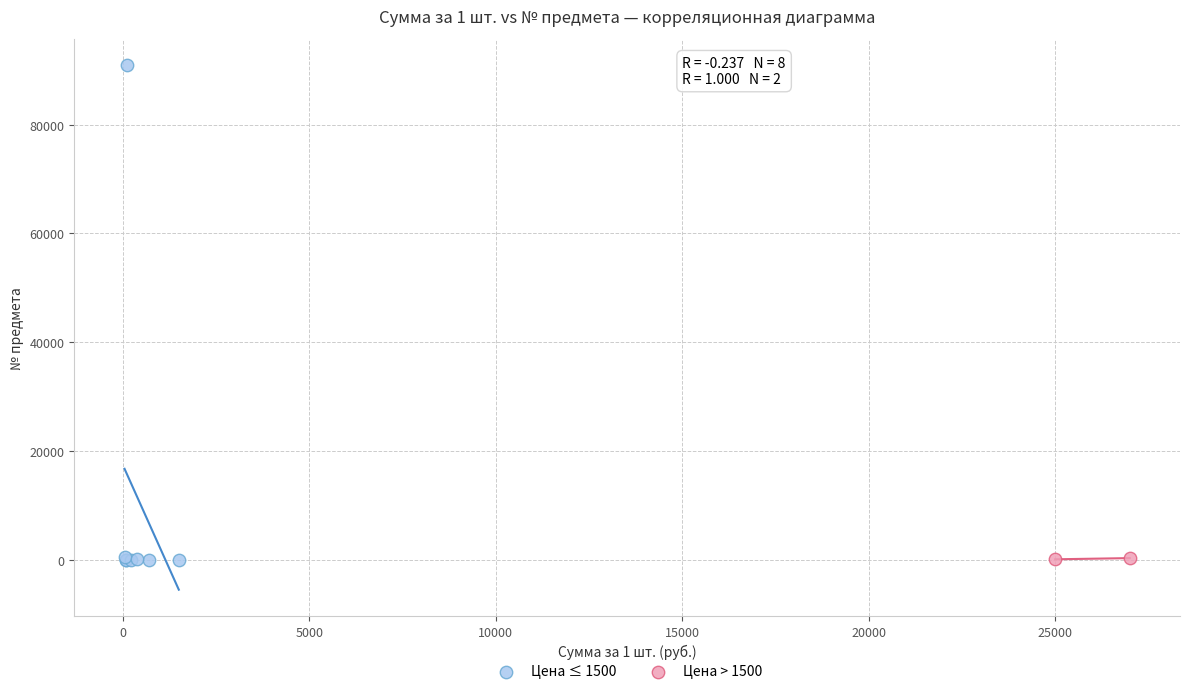

What are all the series names shown in the legend?

Цена ≤ 1500, Цена > 1500